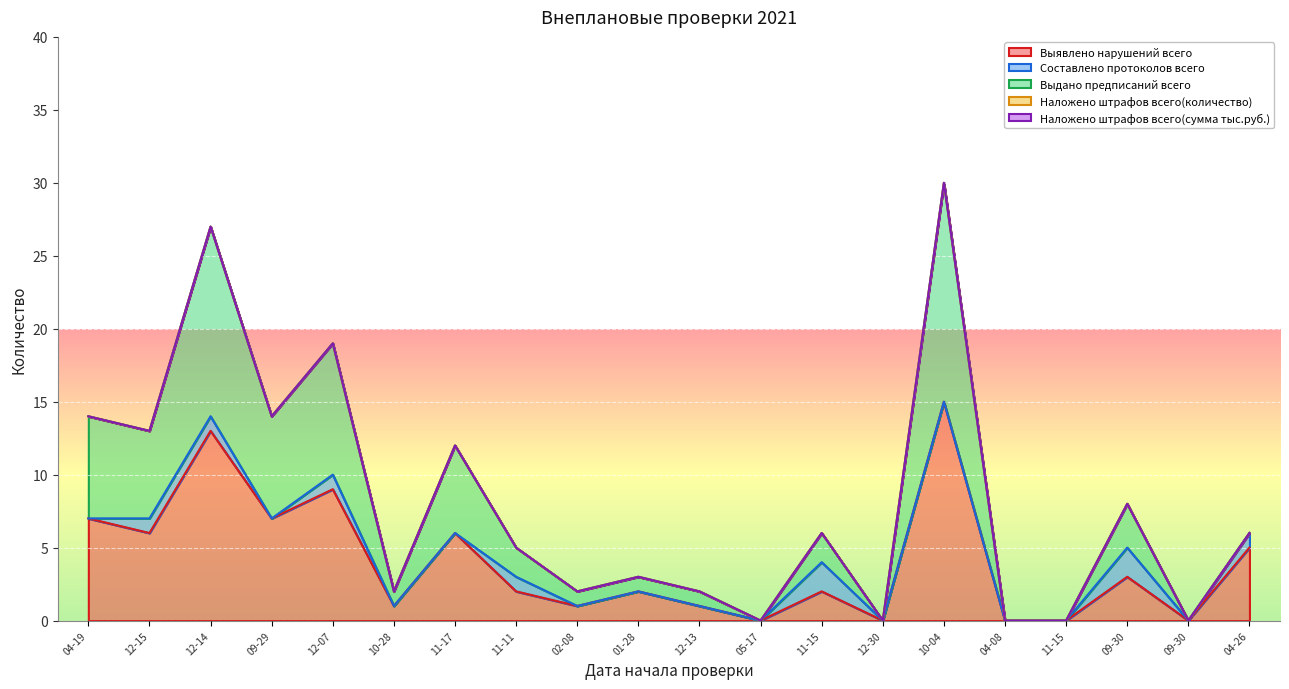

How many lines are shown in the chart?

5